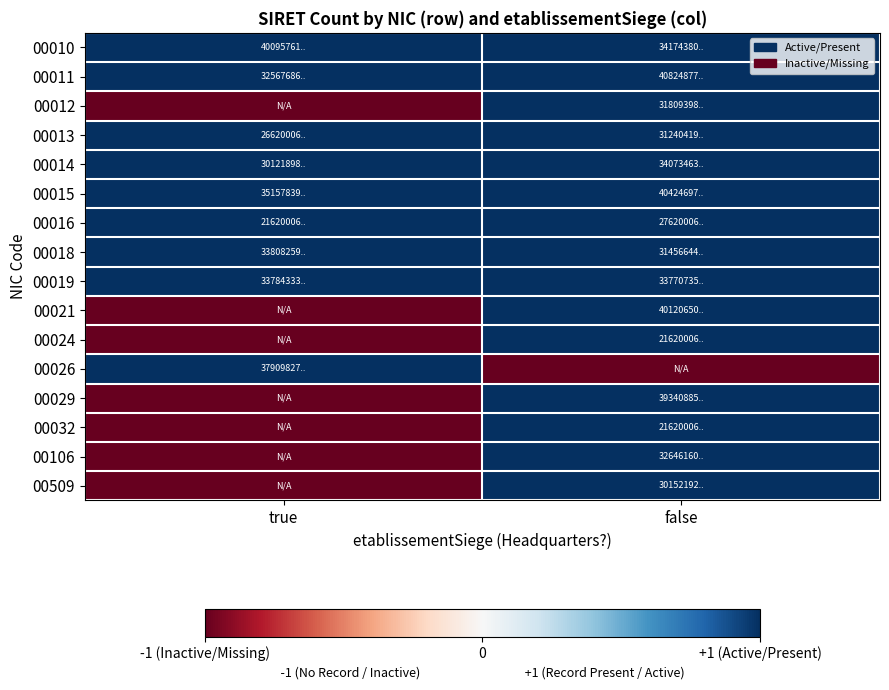

Rank the series by their maximum value, from highest to lowest.

00010, 00011, 00012, 00013, 00014, 00015, 00016, 00018, 00019, 00021, 00024, 00026, 00029, 00032, 00106, 00509